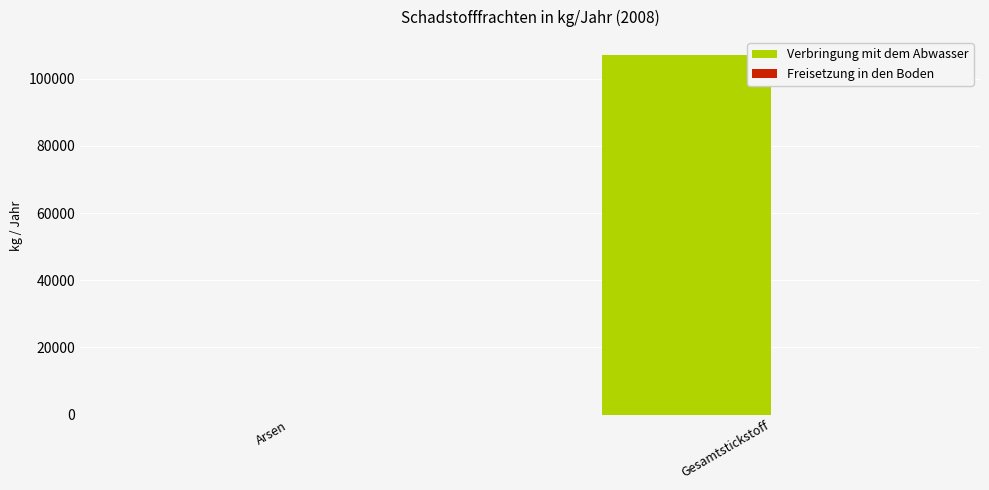

The chart shows a value of 72835 at Gesamtstickstoff. True or false?

False